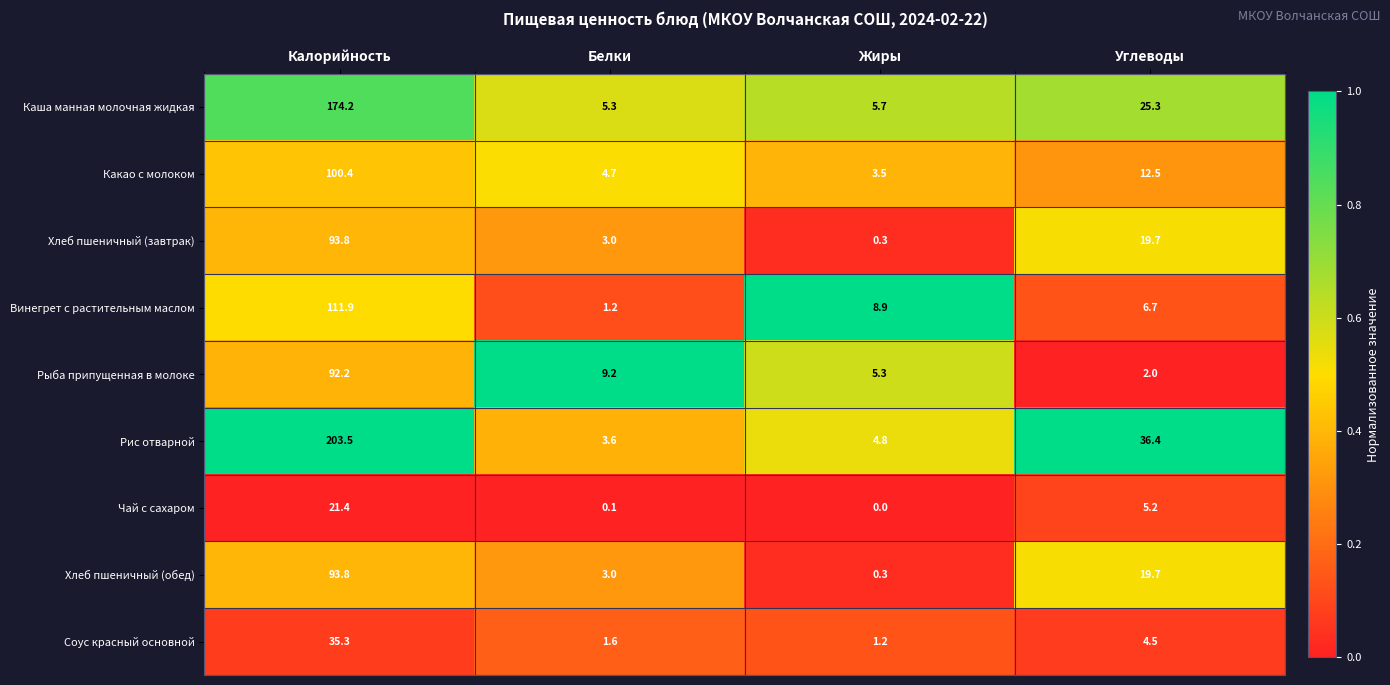

At which label does Рис отварной first exceed 36?

Калорийность